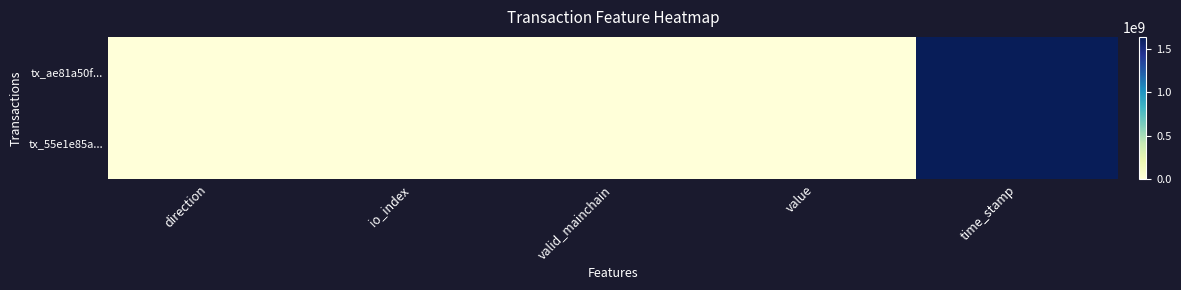

Count the number of categories in the chart.

5